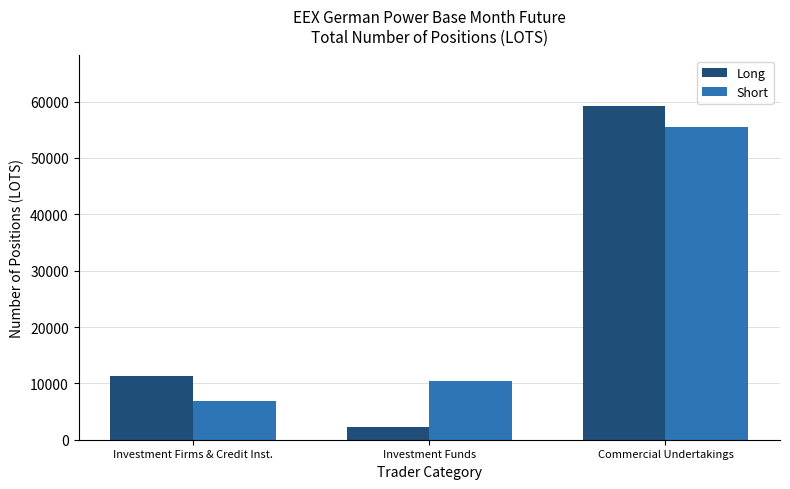

Are the bars horizontal?

No